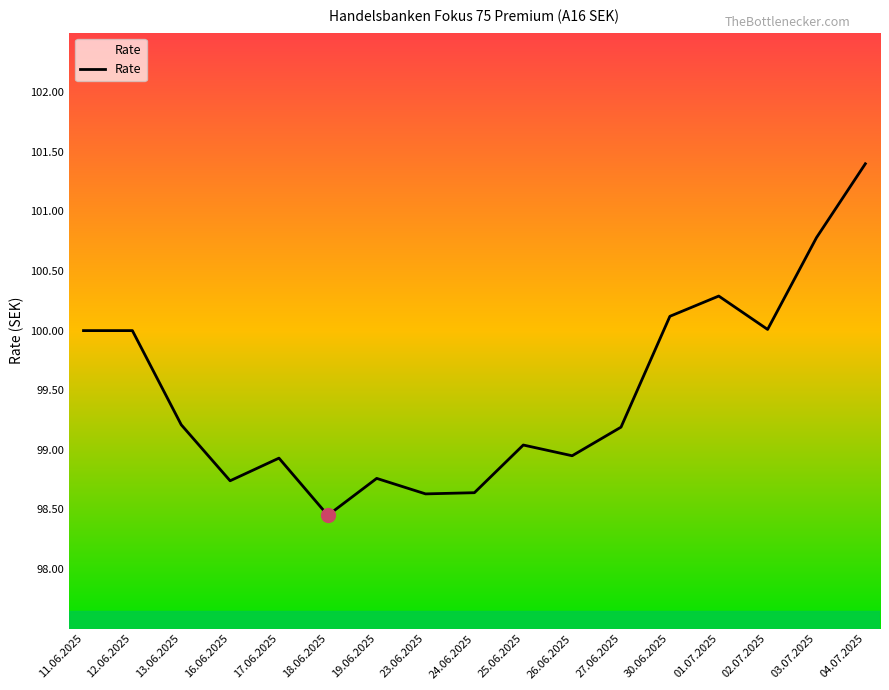

True or false: the data has more than 1 interior local peaks.

True